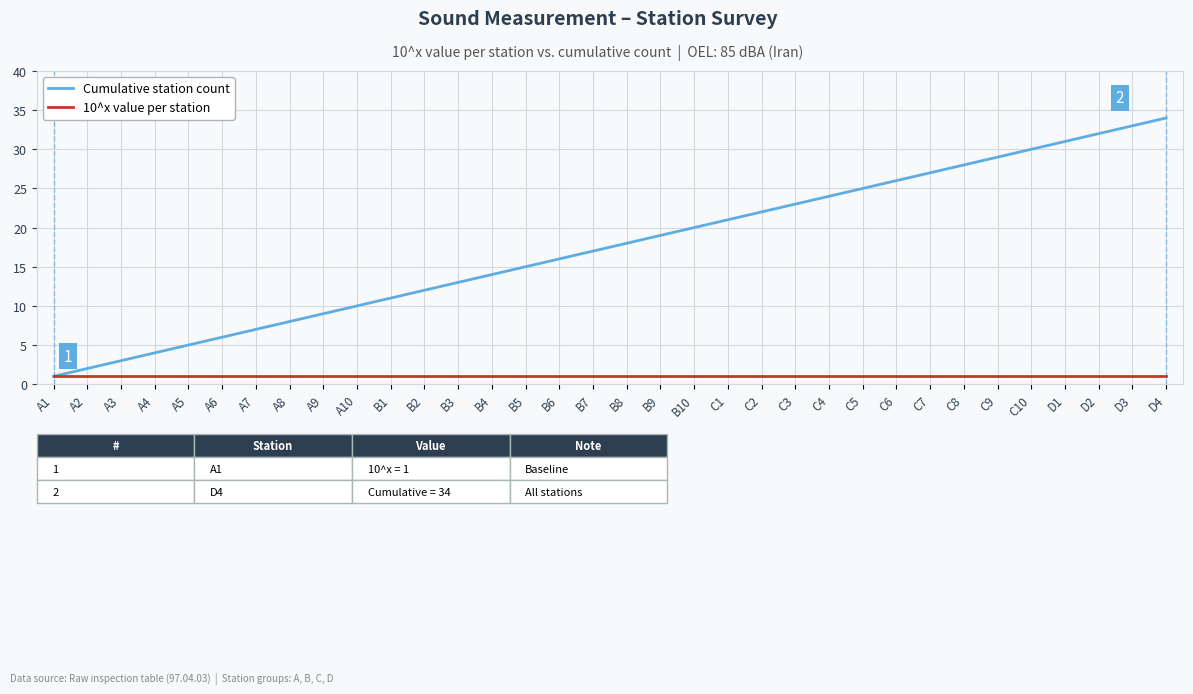

True or false: Cumulative station count has a value of 3 at A3.

True